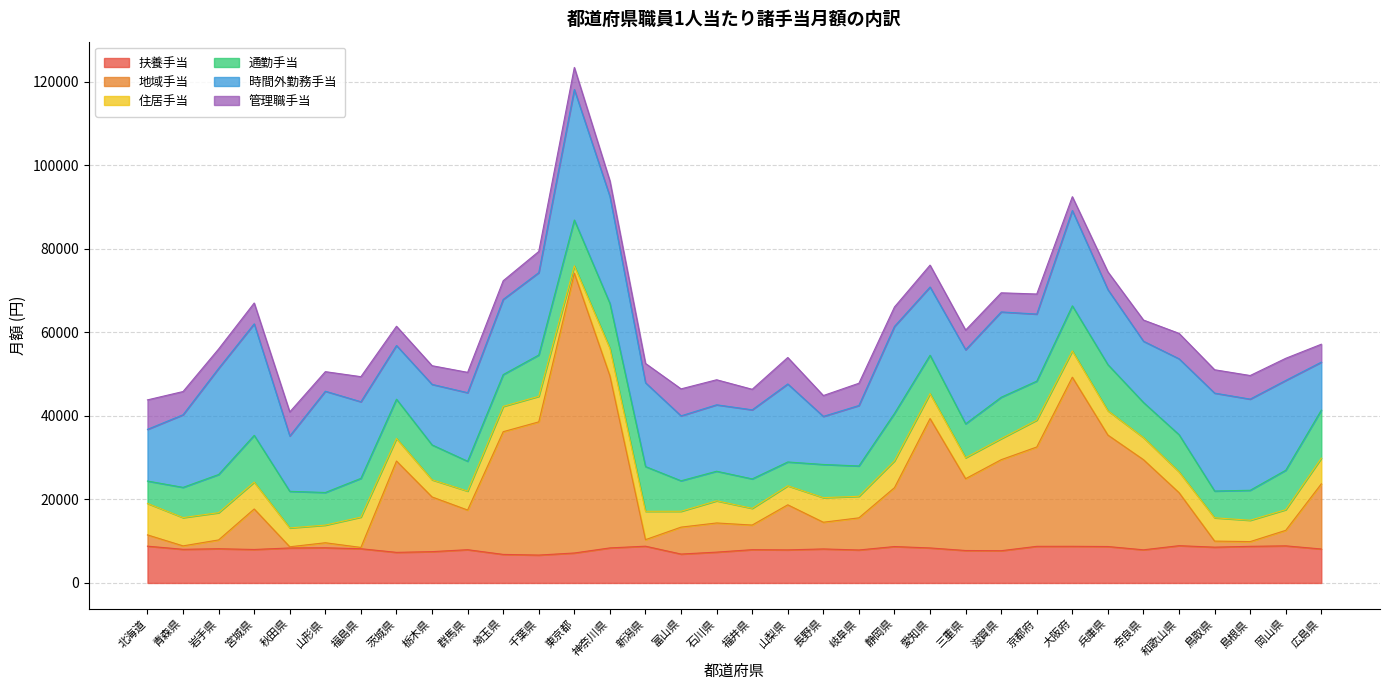

What is the difference between the second highest and minimum values in the 住居手当 series?

5519